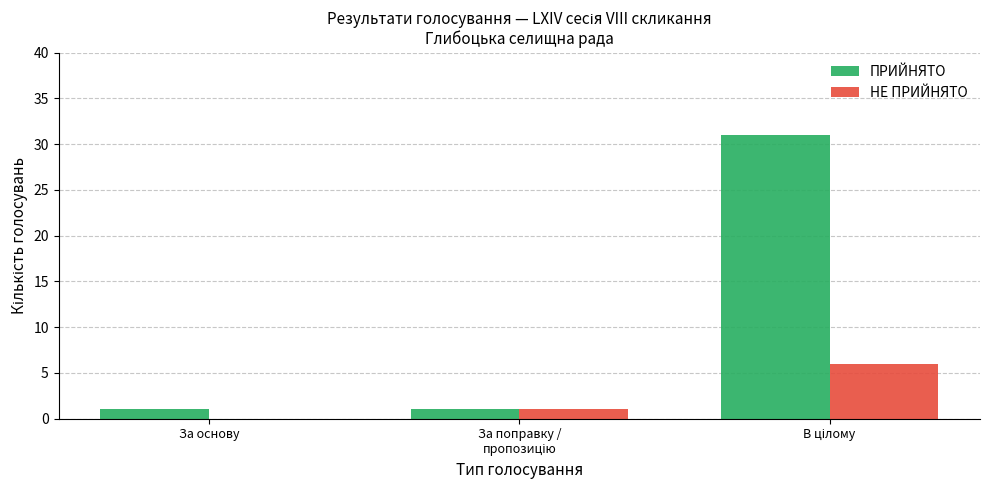

How many data points does each series have?

3